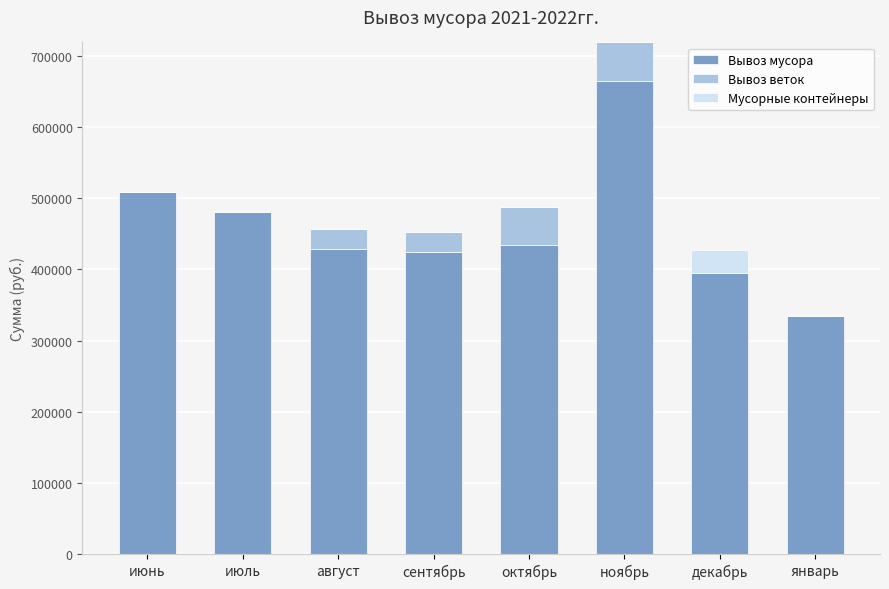

What is the highest value of the Вывоз мусора series?

665000